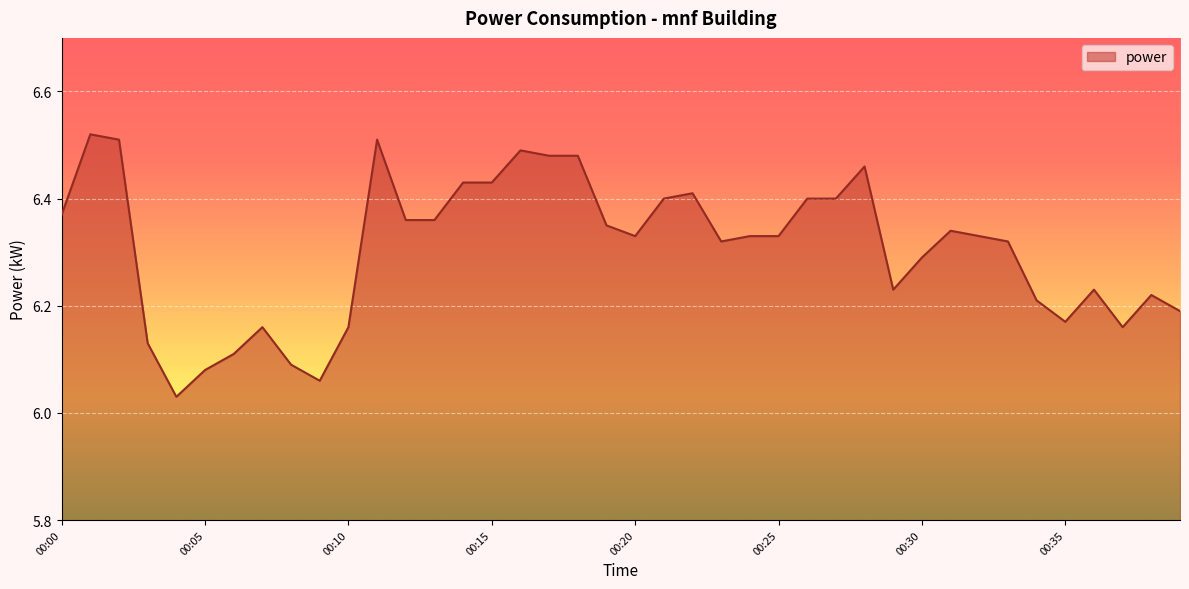

Reading left to right, what are all the values shown in this chart?

00:00=6.4	00:01=6.5	00:02=6.5	00:03=6.1	00:04=6.0	00:05=6.1	00:06=6.1	00:07=6.2	00:08=6.1	00:09=6.1	00:10=6.2	00:11=6.5	00:12=6.4	00:13=6.4	00:14=6.4	00:15=6.4	00:16=6.5	00:17=6.5	00:18=6.5	00:19=6.3	00:20=6.3	00:21=6.4	00:22=6.4	00:23=6.3	00:24=6.3	00:25=6.3	00:26=6.4	00:27=6.4	00:28=6.5	00:29=6.2	00:30=6.3	00:31=6.3	00:32=6.3	00:33=6.3	00:34=6.2	00:35=6.2	00:36=6.2	00:37=6.2	00:38=6.2	00:39=6.2